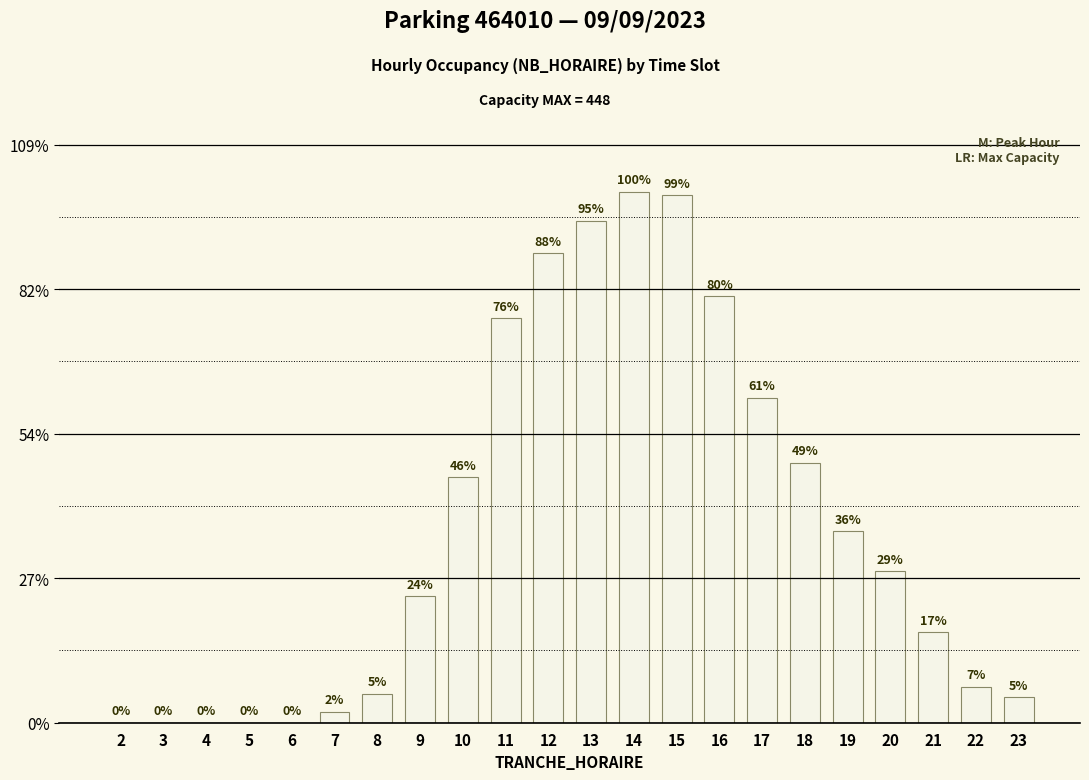

Are the bars horizontal?

No